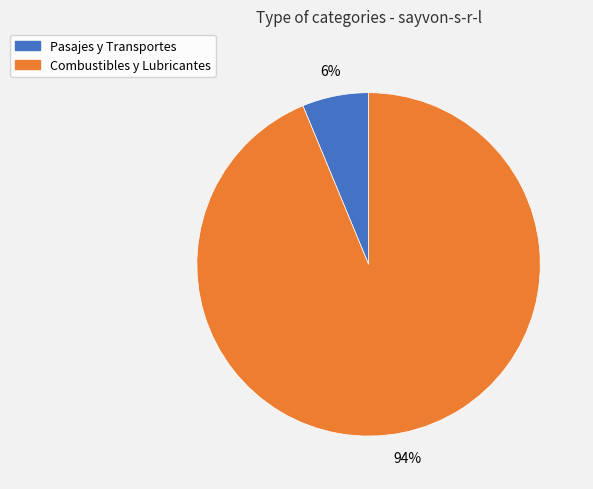

Is it true that Combustibles y Lubricantes is 83% of the pie?

False